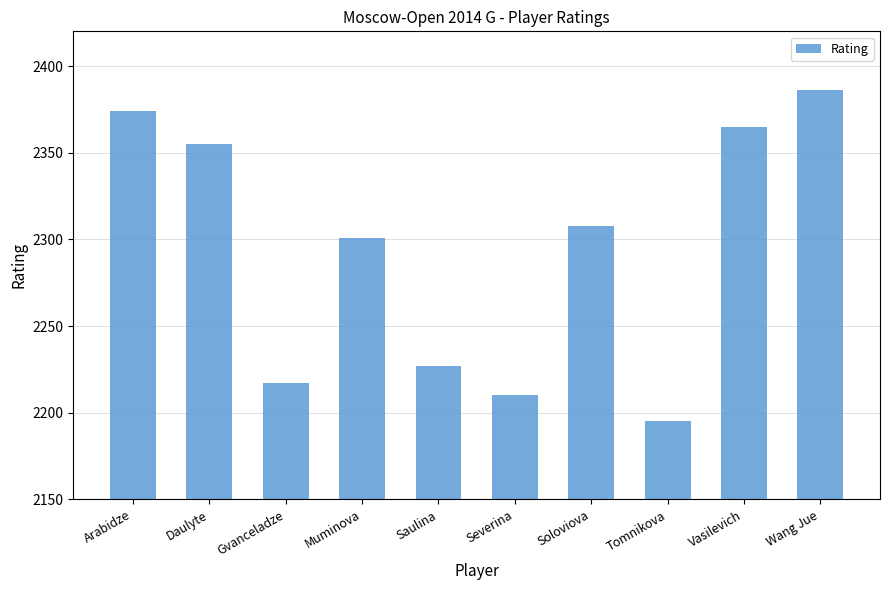

What is the maximum value shown in the chart?

2386